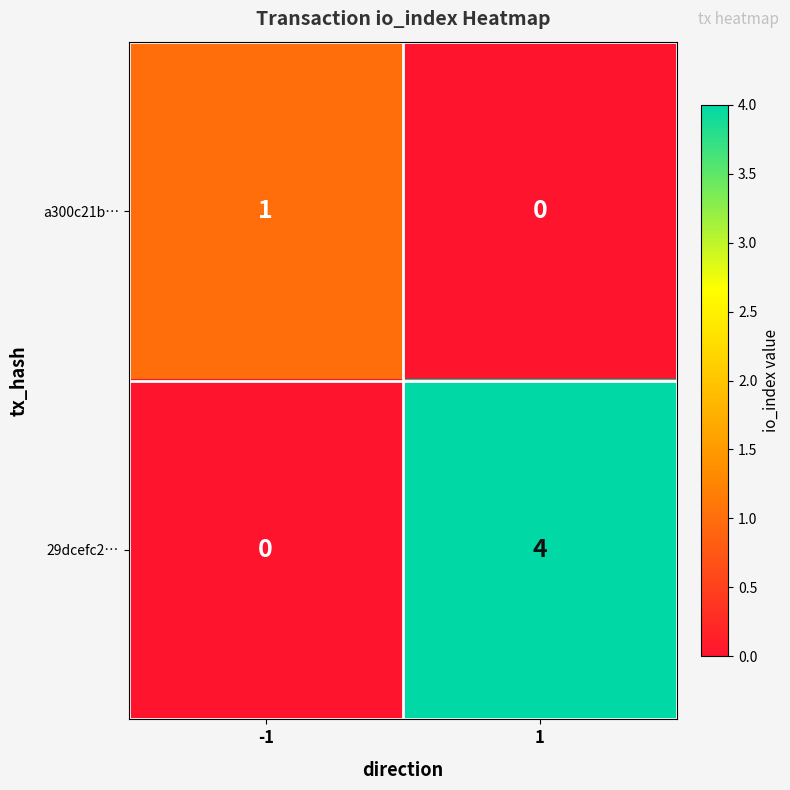

Rank the series at 1 from lowest to highest value.

a300c21b…, 29dcefc2…